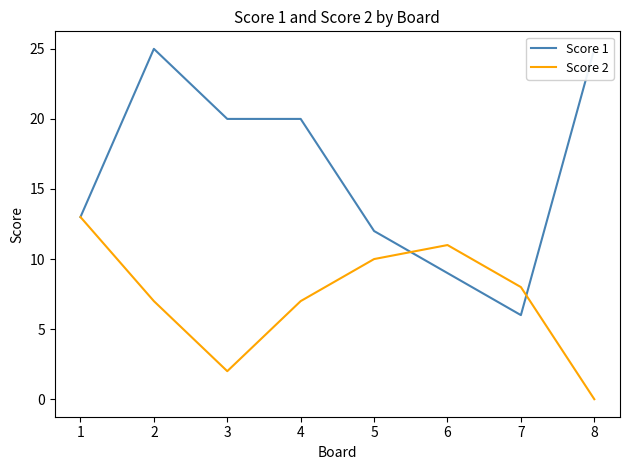

What are all the series names shown in the legend?

Score 1, Score 2